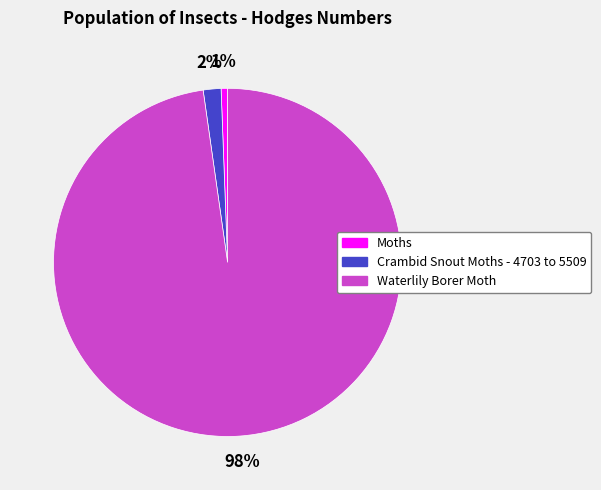

Is it true that Waterlily Borer Moth is 98% of the pie?

True